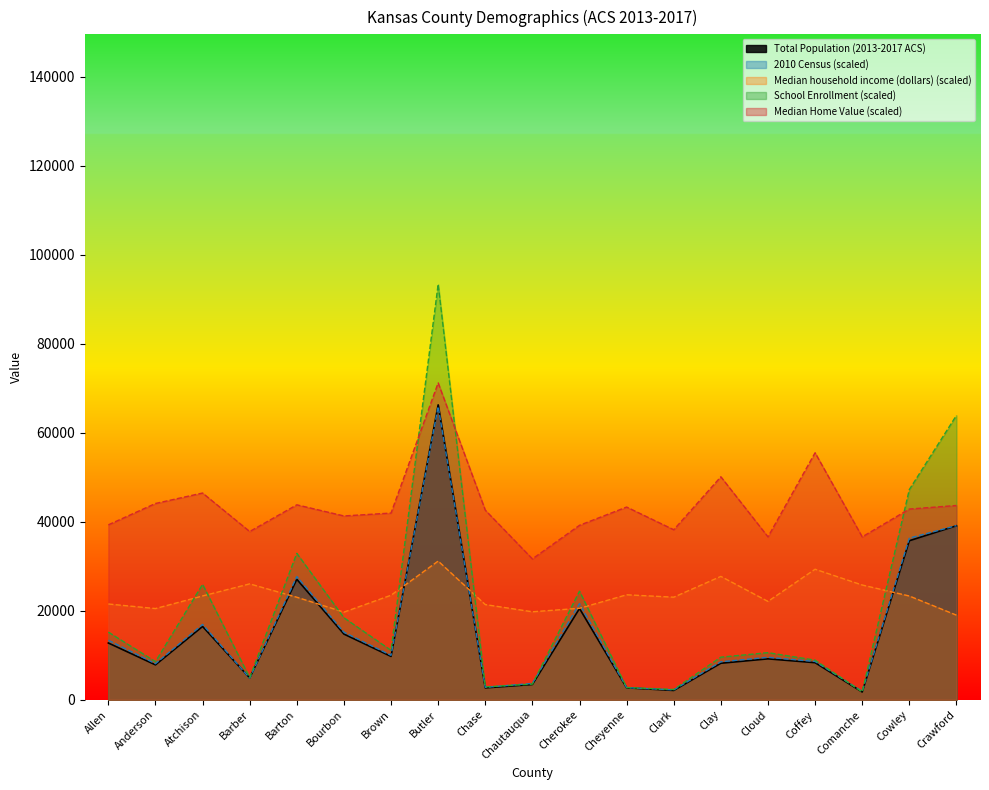

Where is School Enrollment nearest to the value 47560?

Cowley